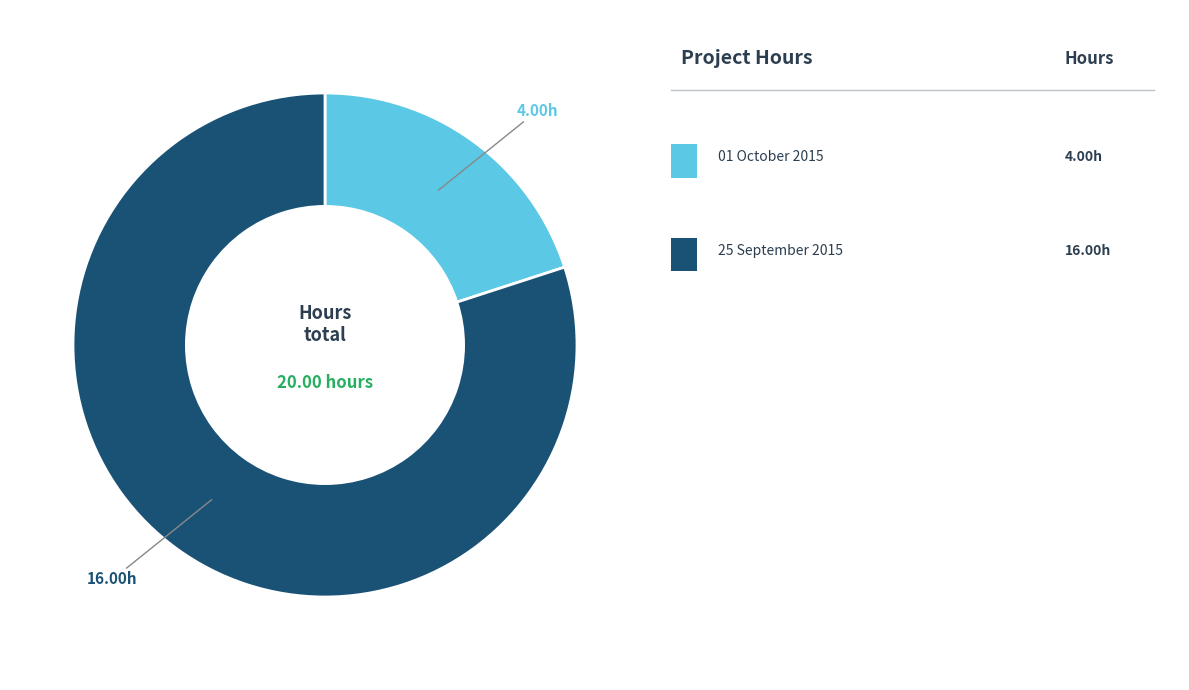

Is there a majority slice in this chart?

Yes